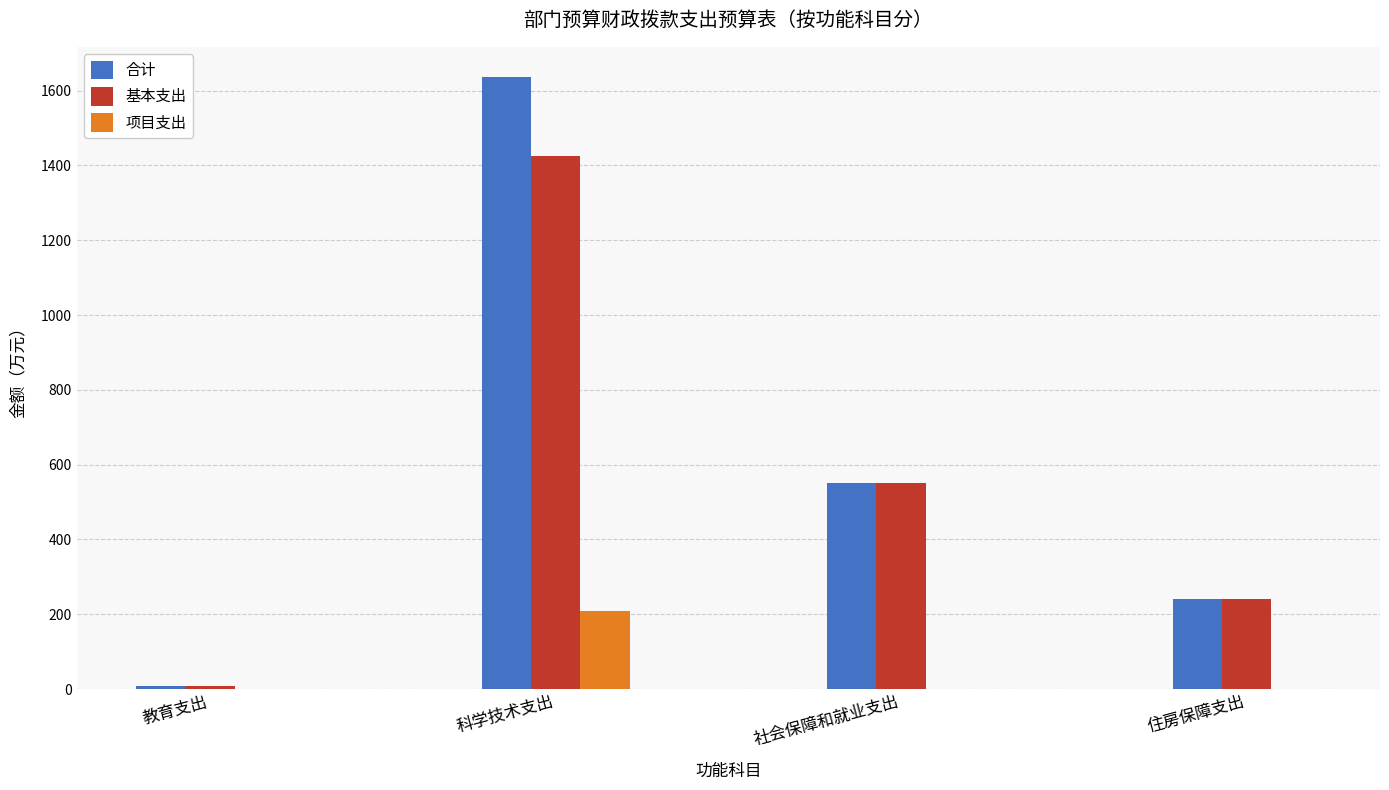

Between 科学技术支出 and 社会保障和就业支出, which series saw the biggest shift?

合计